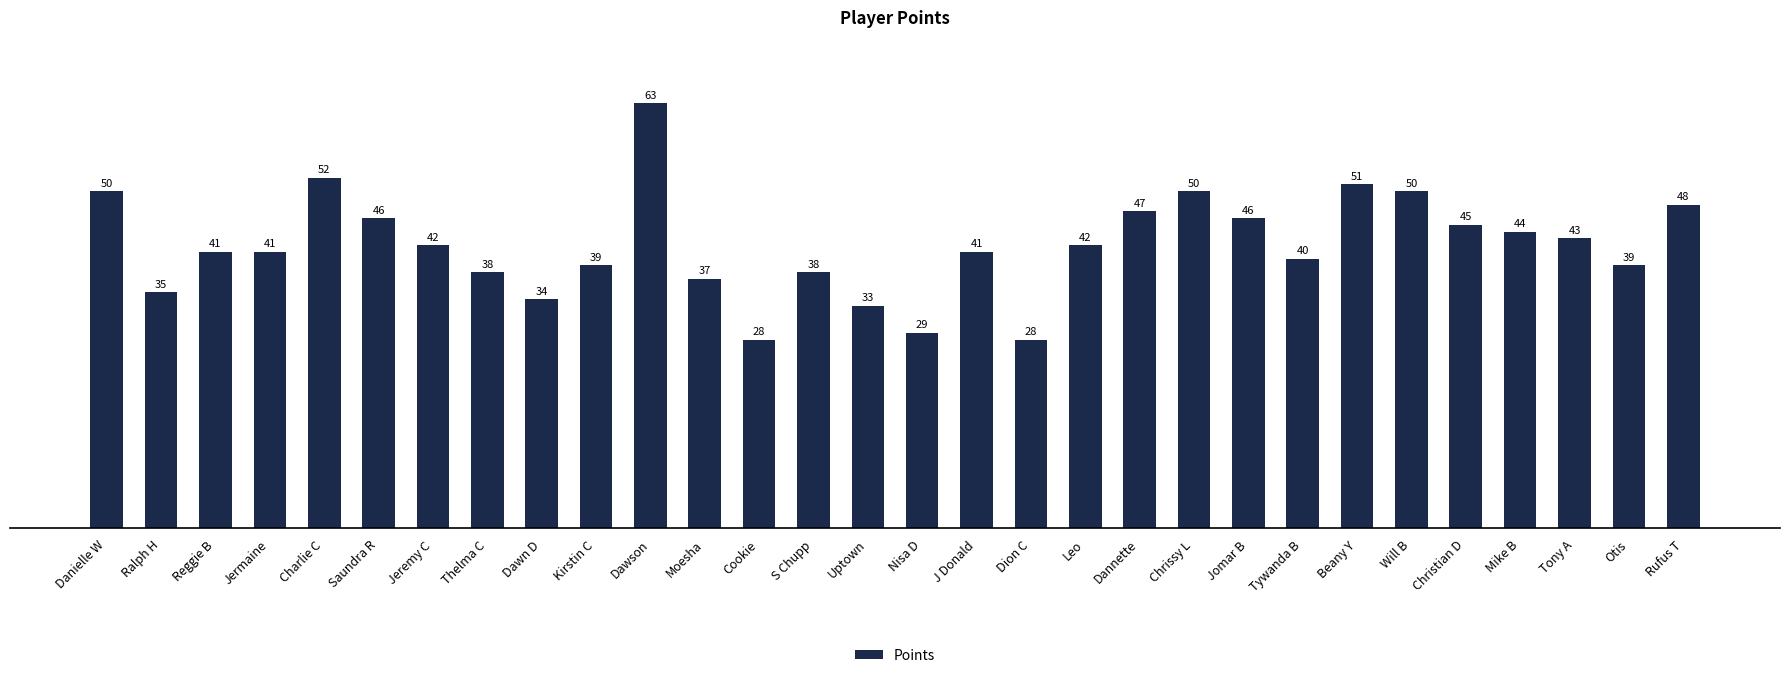

What is the smallest value displayed?

28